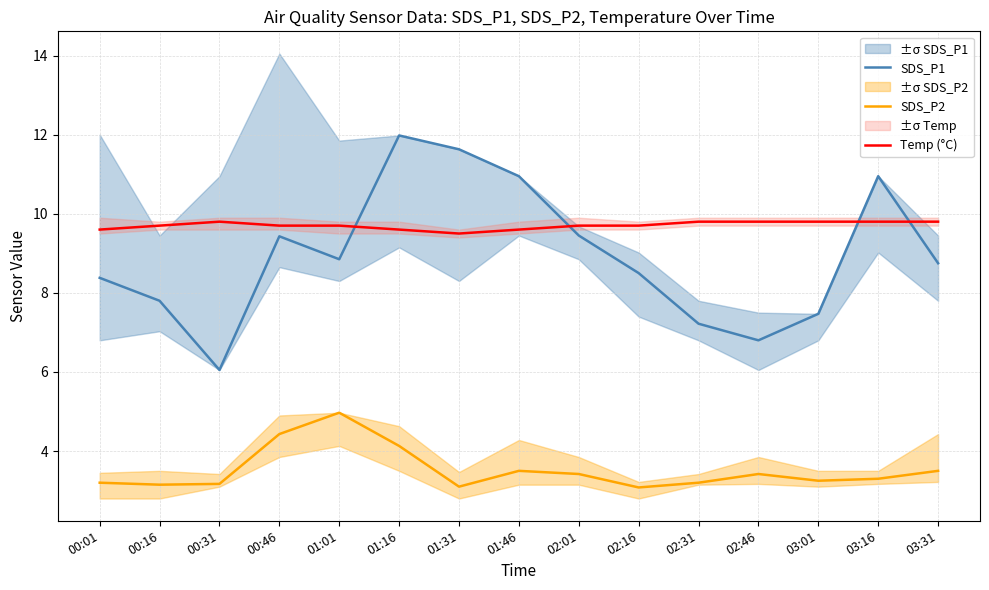

What is the value of the Temp (°C) point at the 9th from the left?

9.7